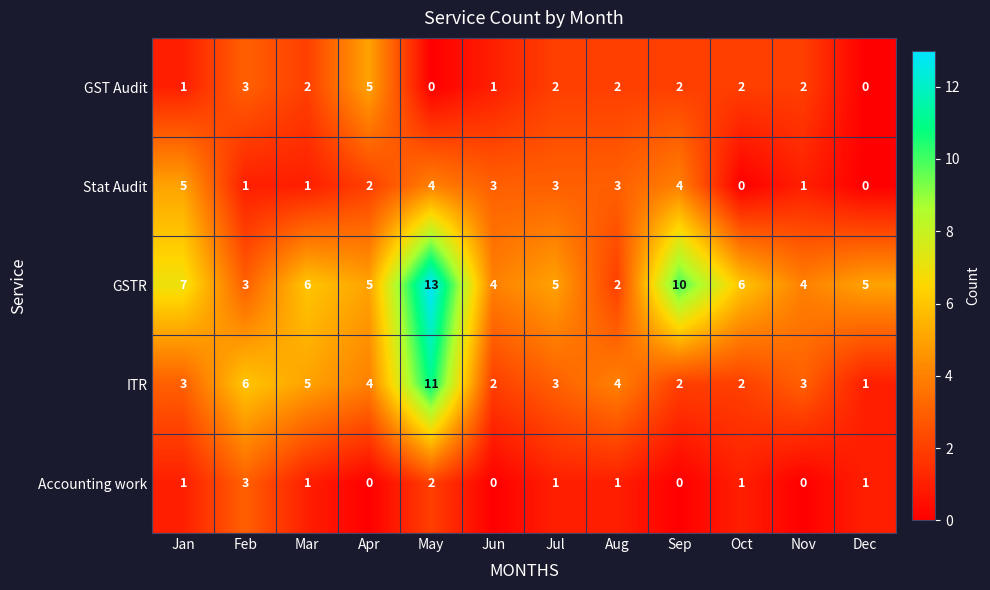

The GST Audit series shows -2 at May. True or false?

False